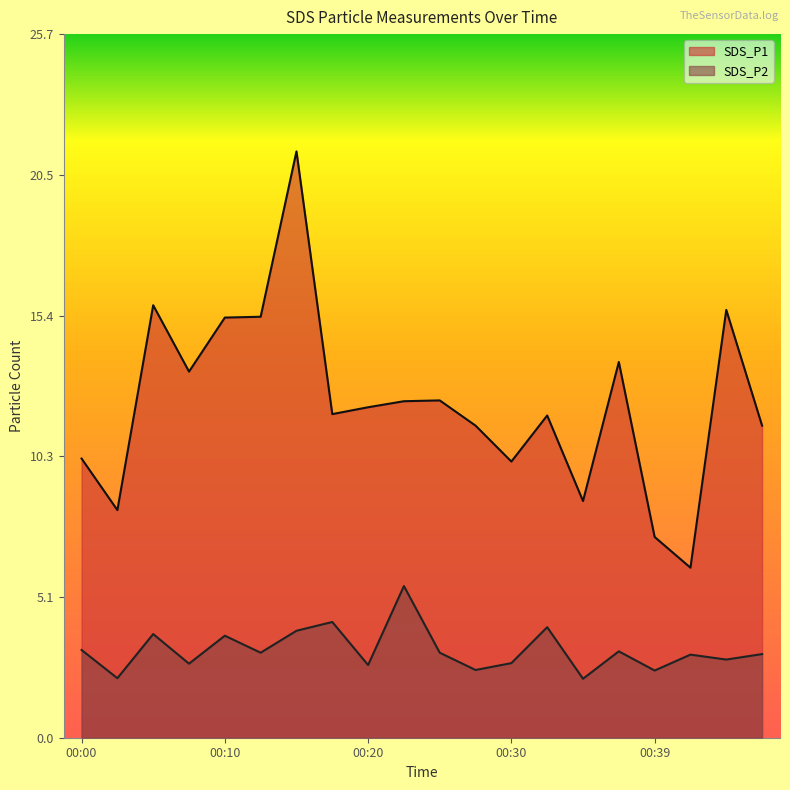

What is the average value of the SDS_P2 series?

3.2